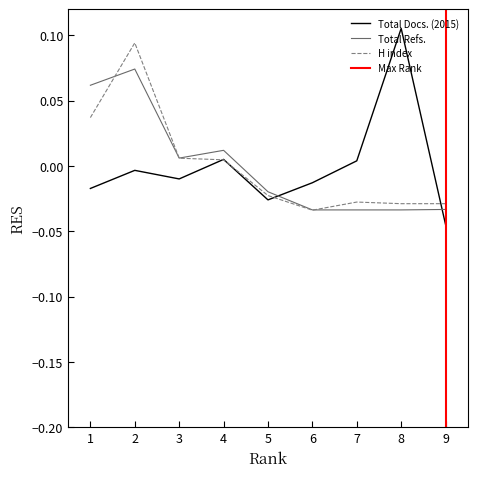

True or false: Total Docs. (2015) has more than 1 points higher than both neighbors.

True